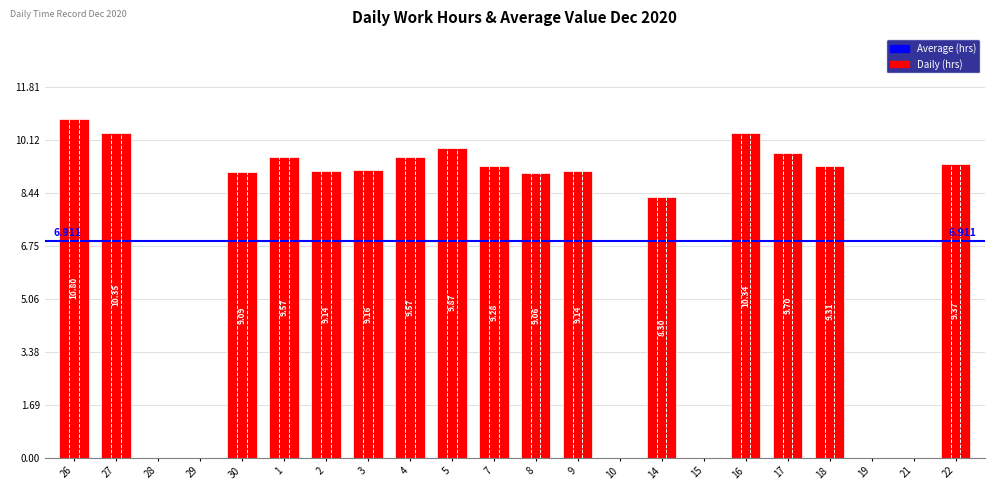

How many values exceed 9?

15